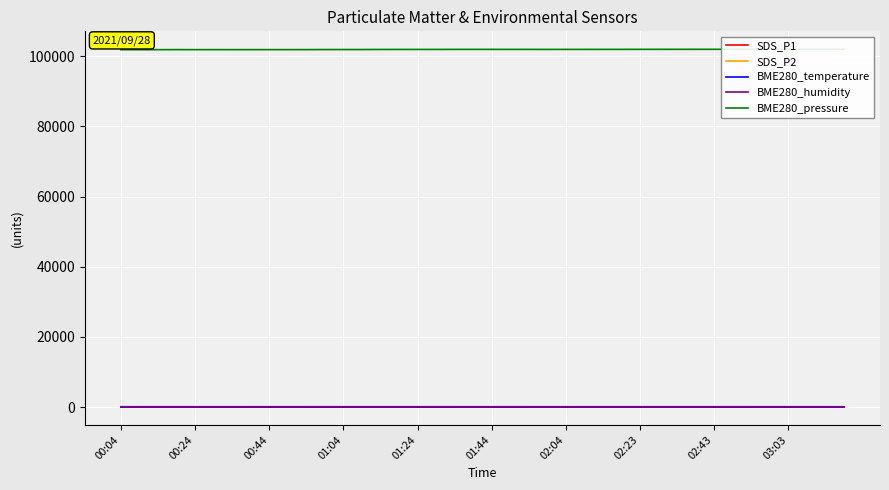

What is the total value across all series at 01:04?

101996.1